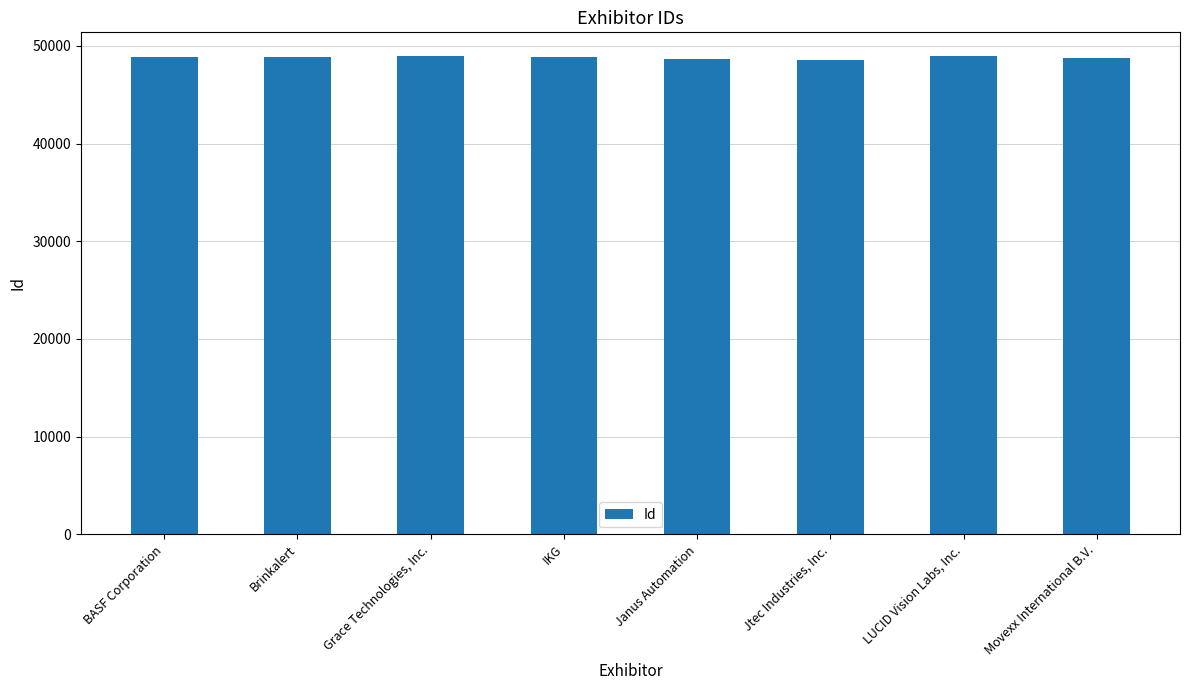

What is the label of the 8th bar from the left?

Movexx International B.V.